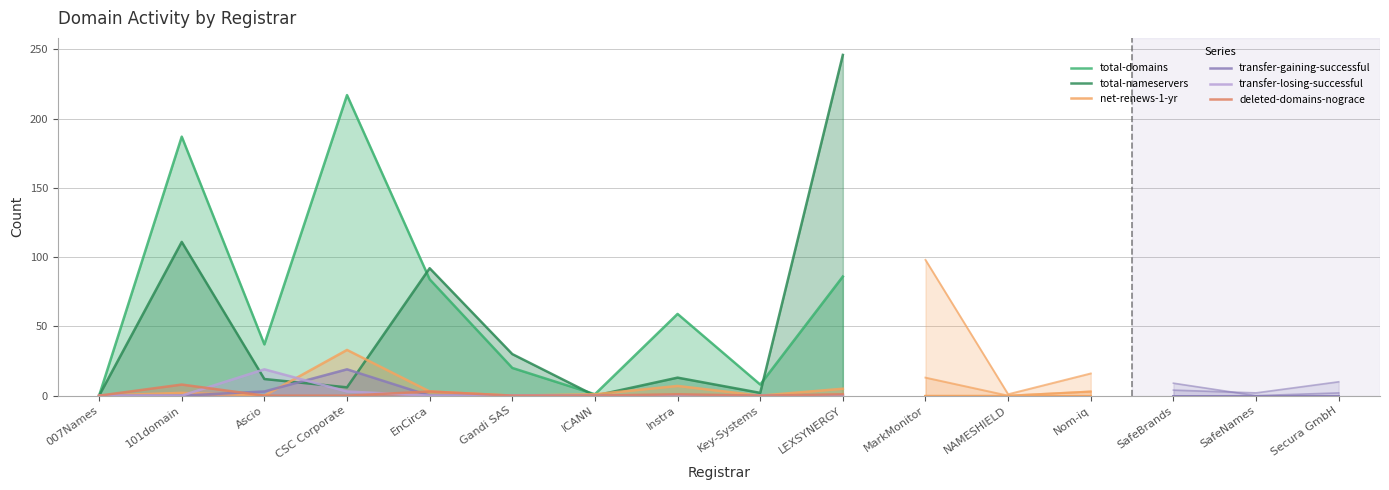

How many values in the total-domains series are below 59?

5